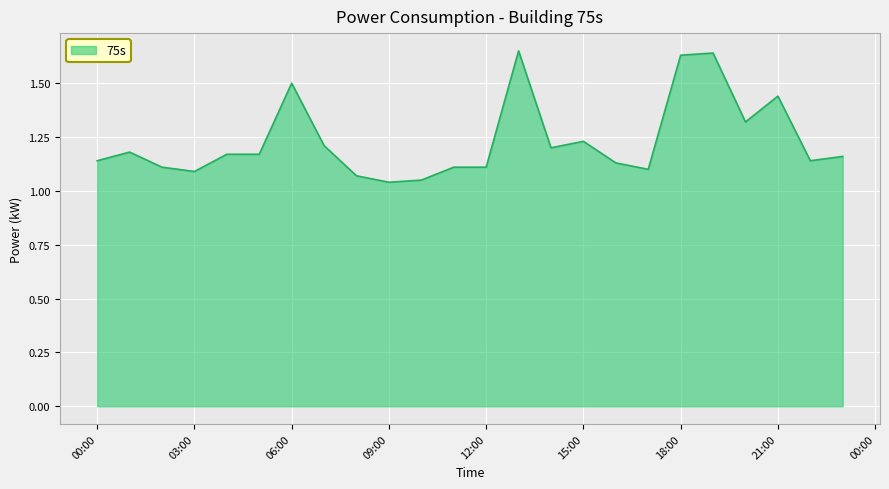

What is the difference between the maximum and minimum values?

0.6